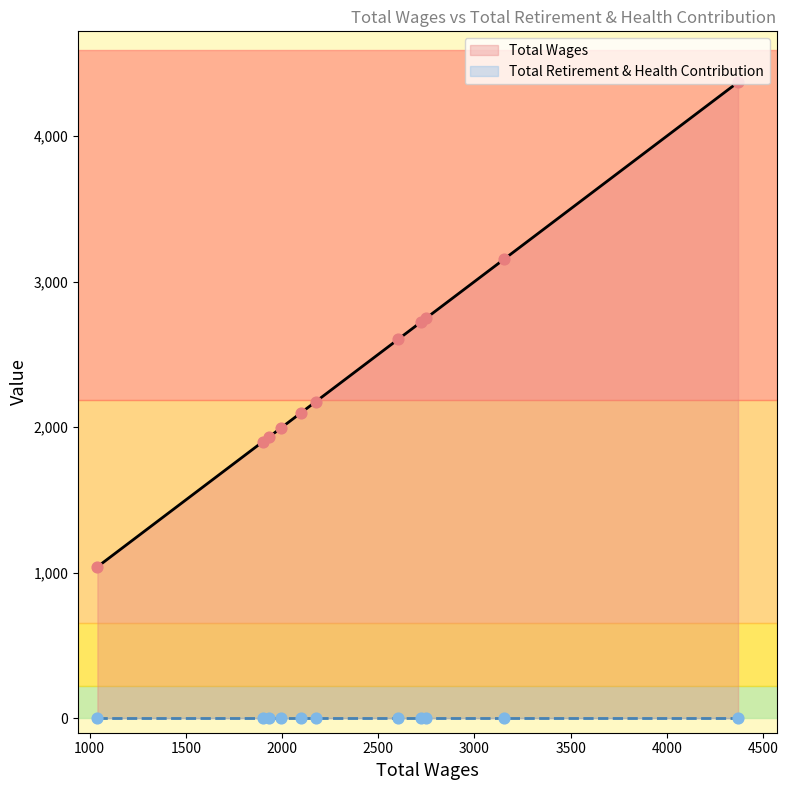

What are all the series names shown in the legend?

Total Wages, Total Retirement & Health Contribution